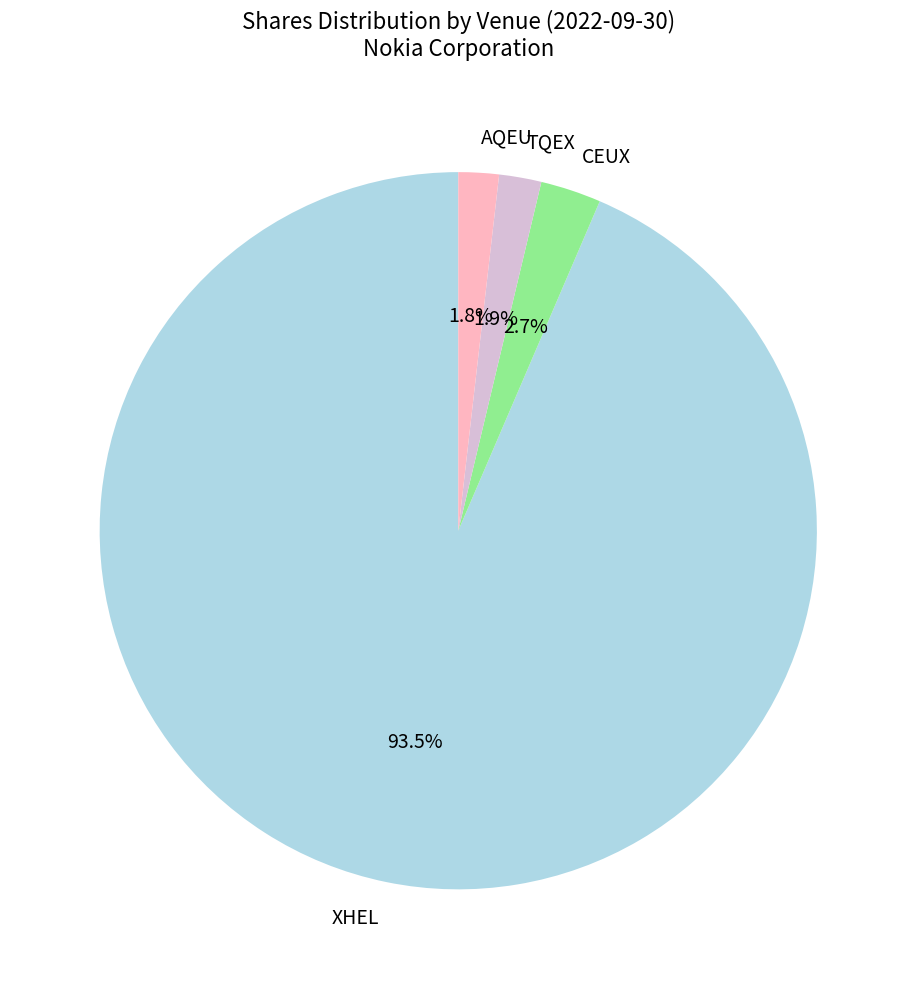

True or false: TQEX accounts for 14% of the total.

False